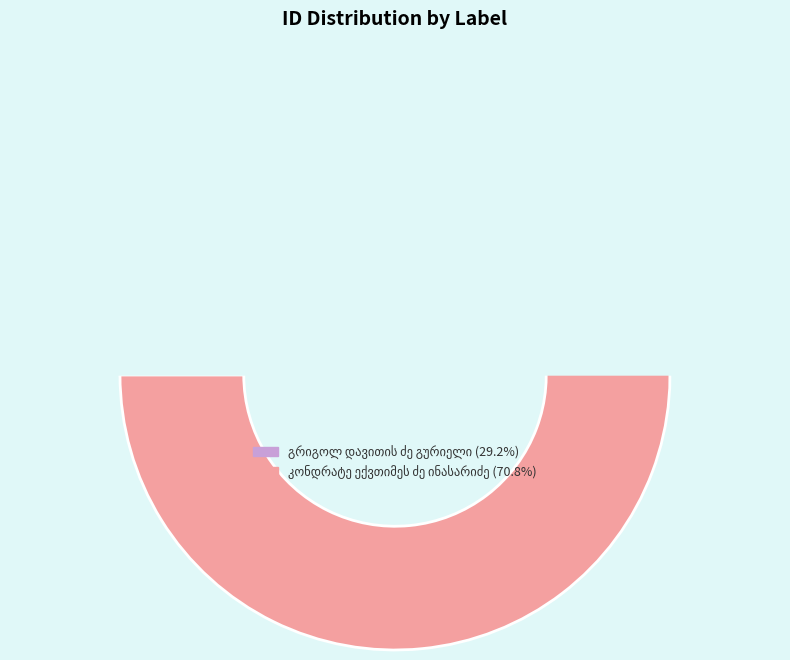

Which slice is the smallest?

გრიგოლ დავითის ძე გურიელი